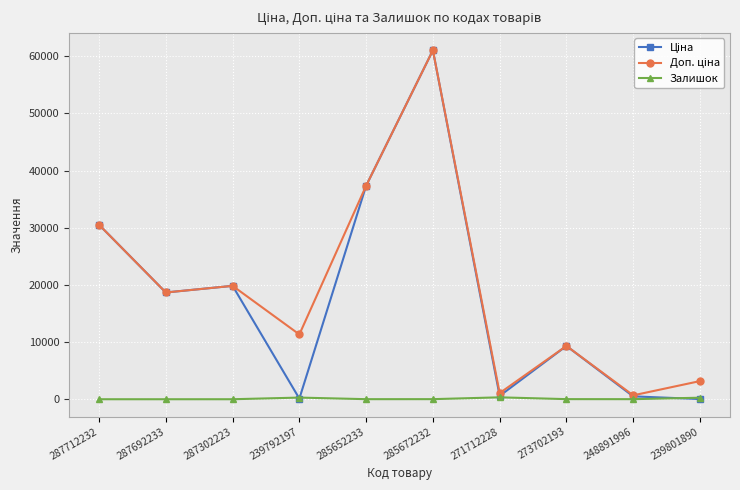

At how many categories does at least one series exceed 23090?

3